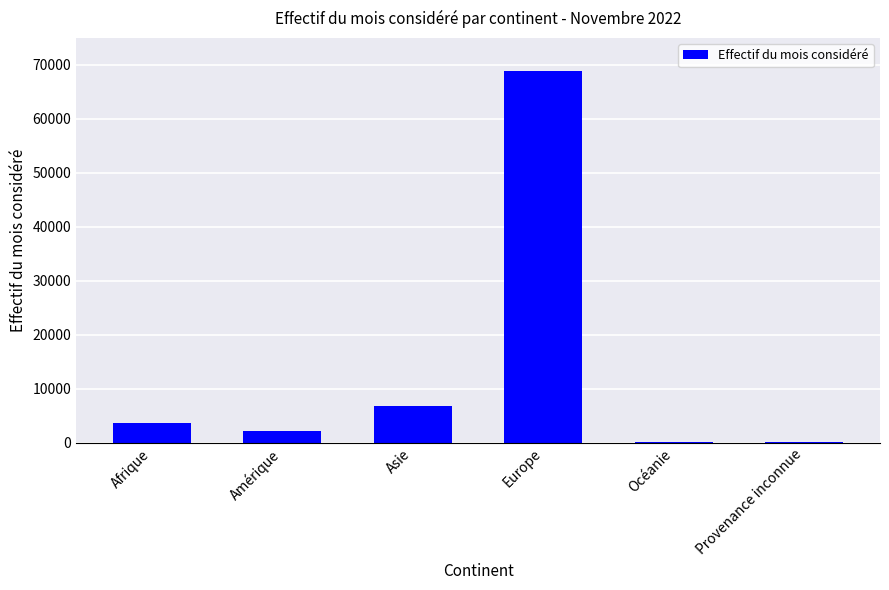

Is it true that the value at Asie is 6862?

True